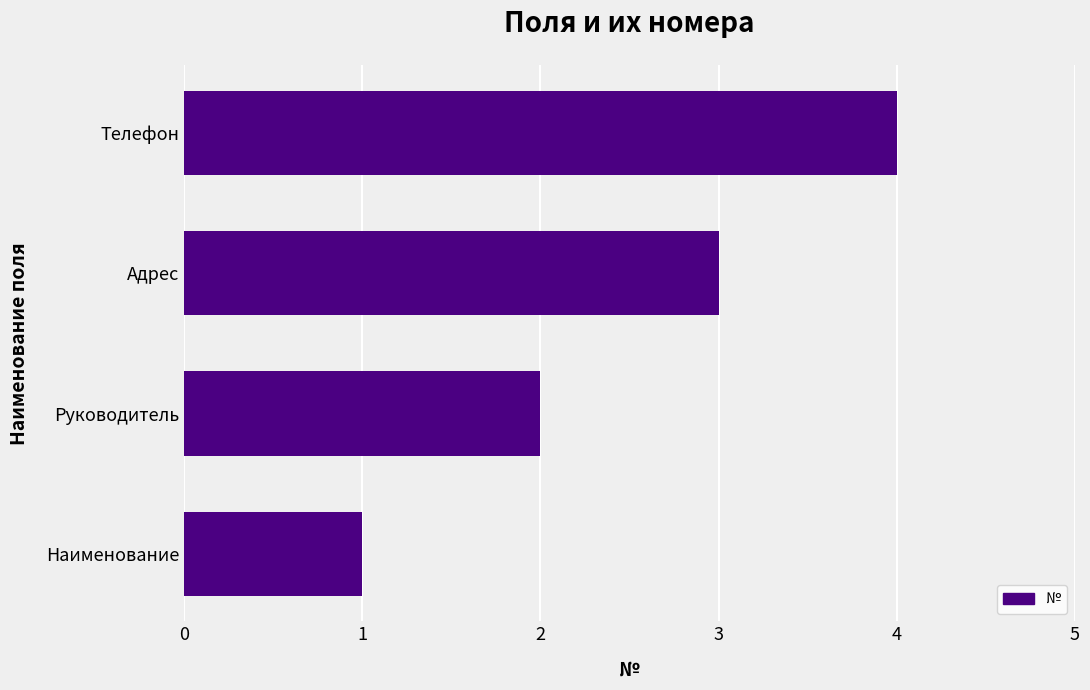

Is it true that the value at Адрес is 3?

True